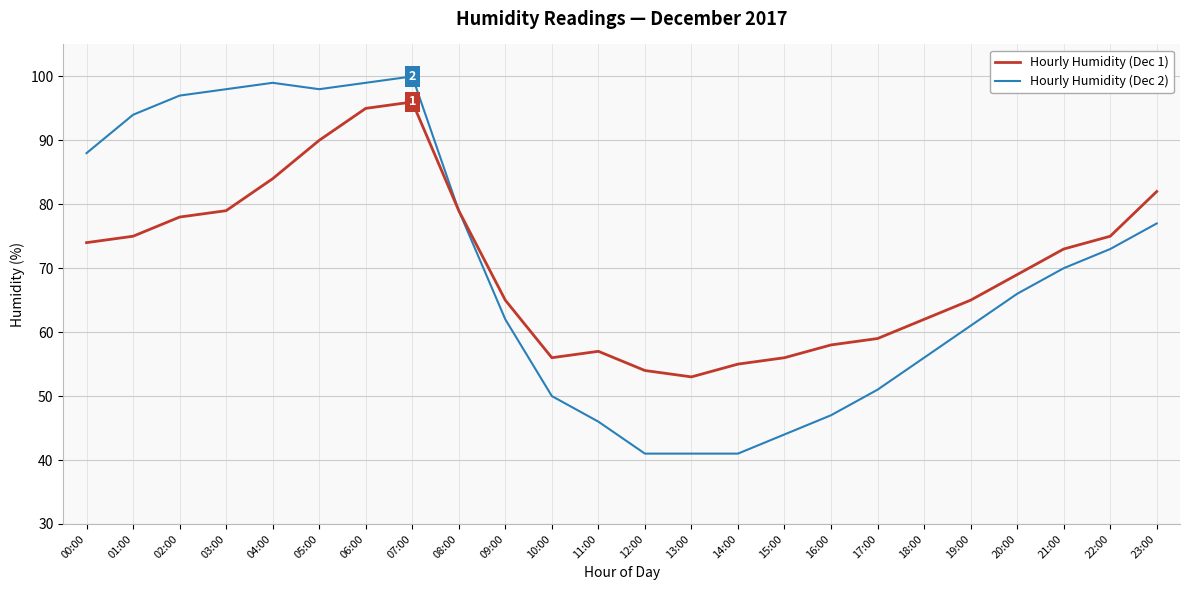

Which series has the widest spread of values?

Hourly Humidity (Dec 2)